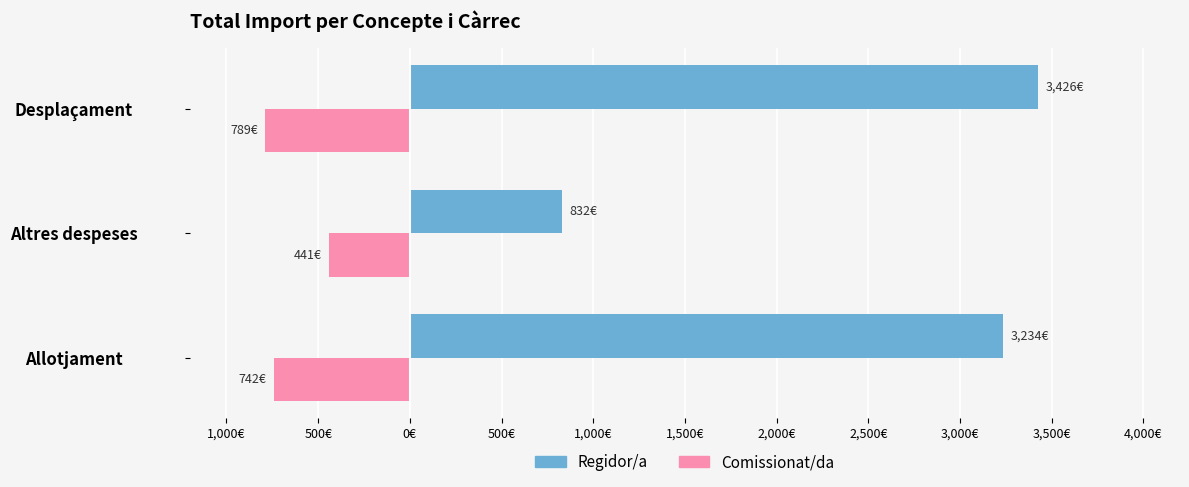

What are all the series names shown in the legend?

Regidor/a, Comissionat/da